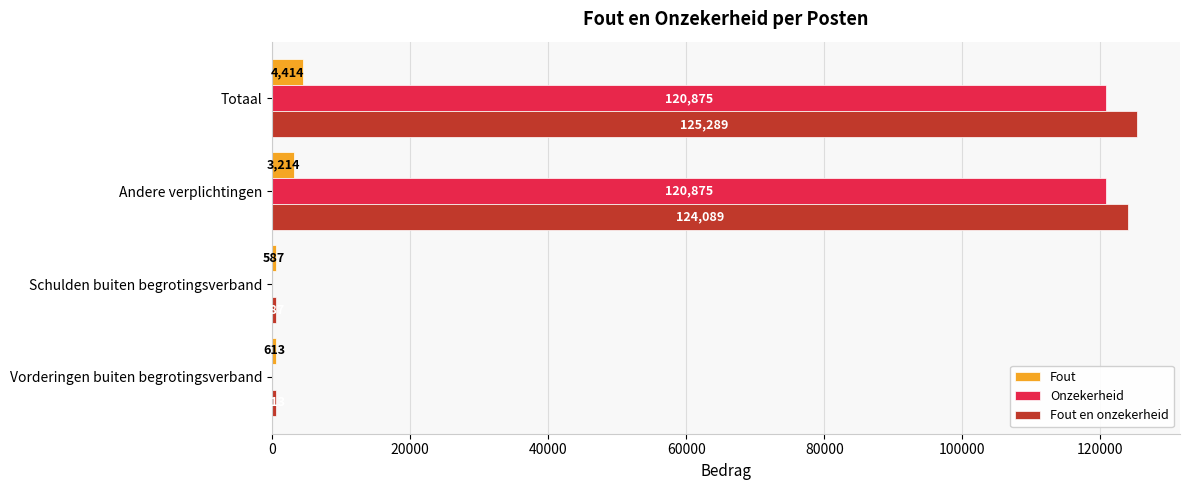

What is the highest value of the Fout series?

4414